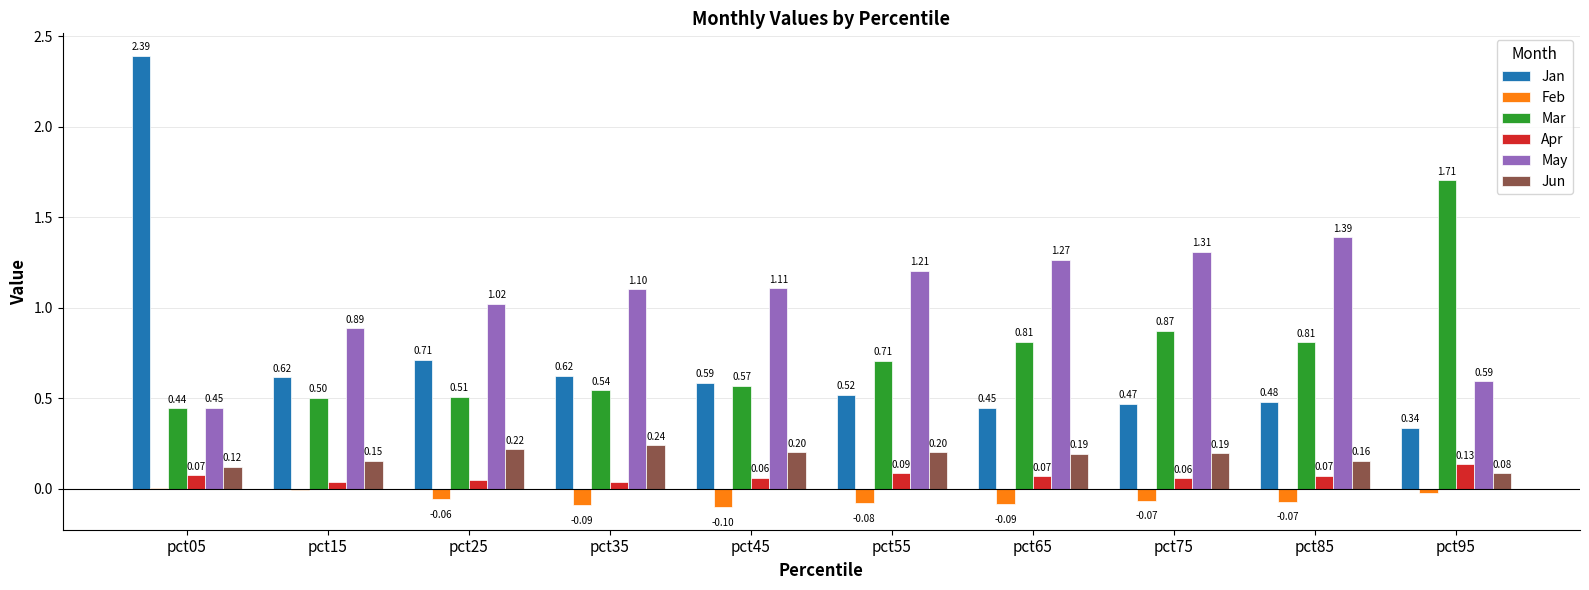

What is the total value across all series at pct85?

2.8